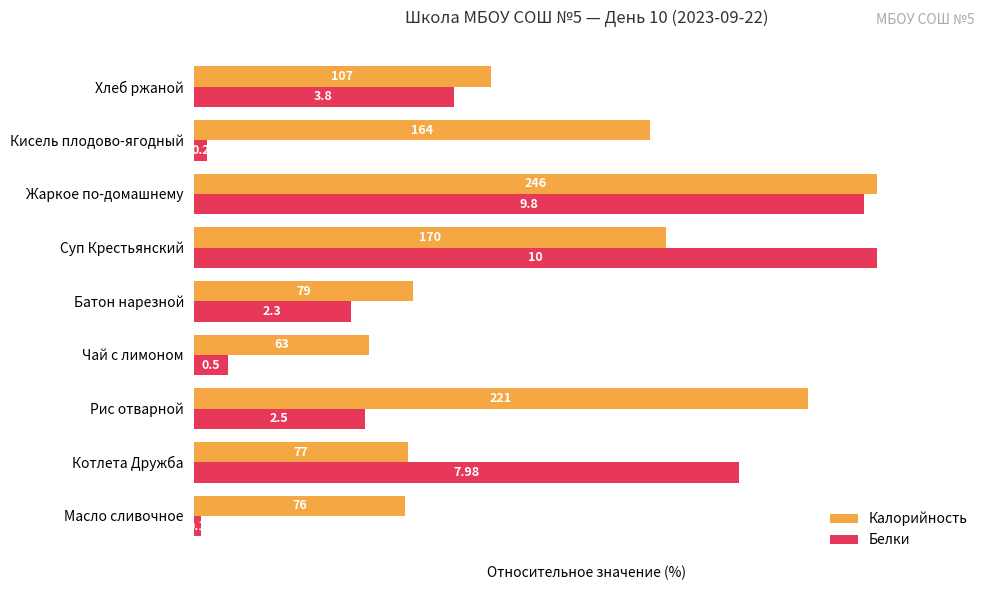

What are all the series names shown in the legend?

Калорийность, Белки